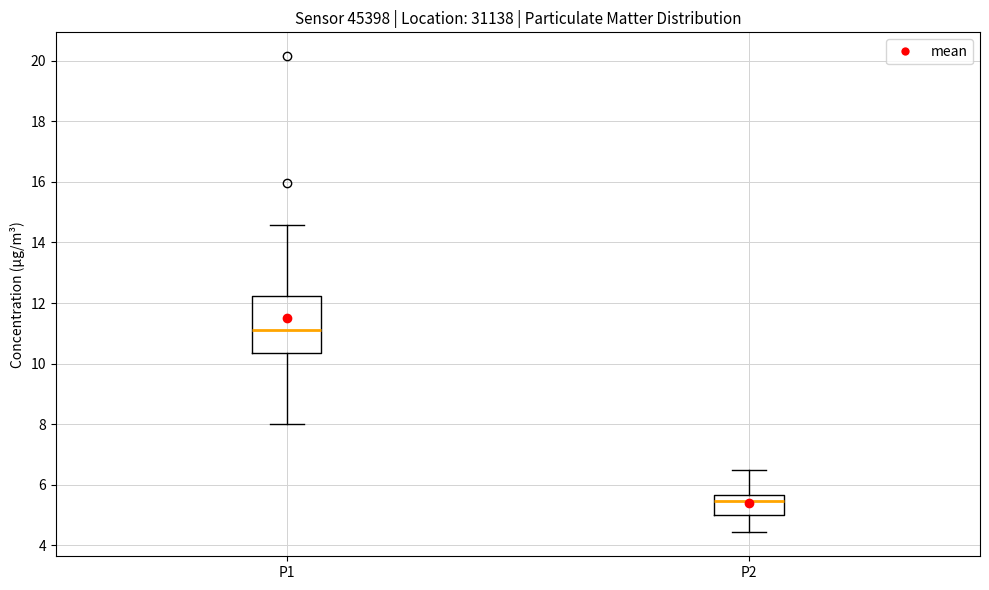

Reading left to right, read every box against the y-axis: the position of its median line, the range the box covers, and the ends of its whiskers. The values are not printed on the chart, so give them approximately, as read against the axis.

P1: median 11.2, box 10.4 to 12.2, whiskers 8.0 to 14.6
P2: median 5.4, box 5.0 to 5.6, whiskers 4.4 to 6.6